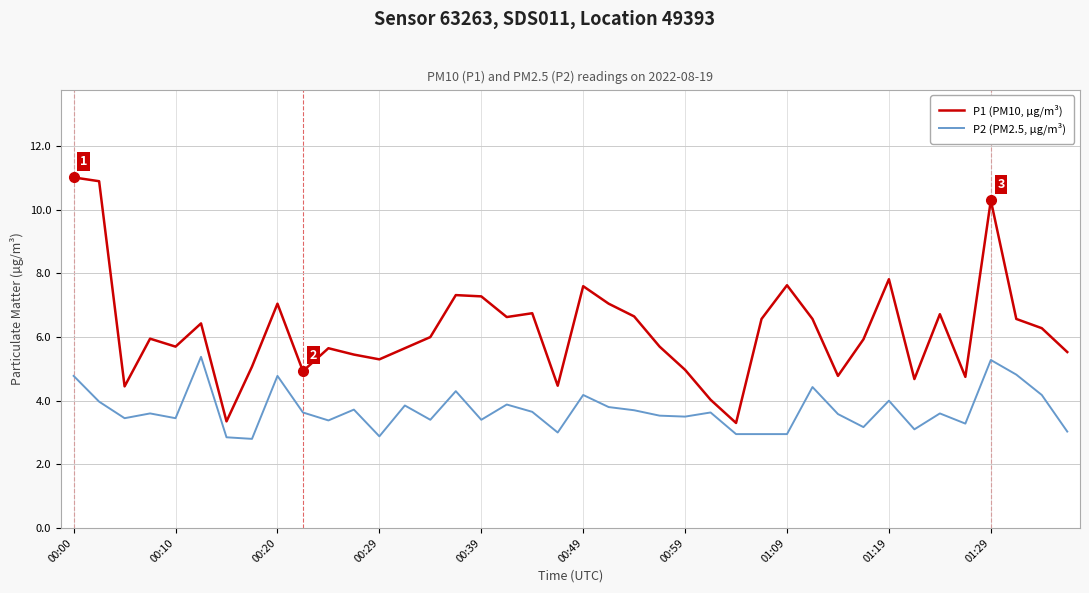

What are all the series names shown in the legend?

P1 (PM10, µg/m³), P2 (PM2.5, µg/m³)